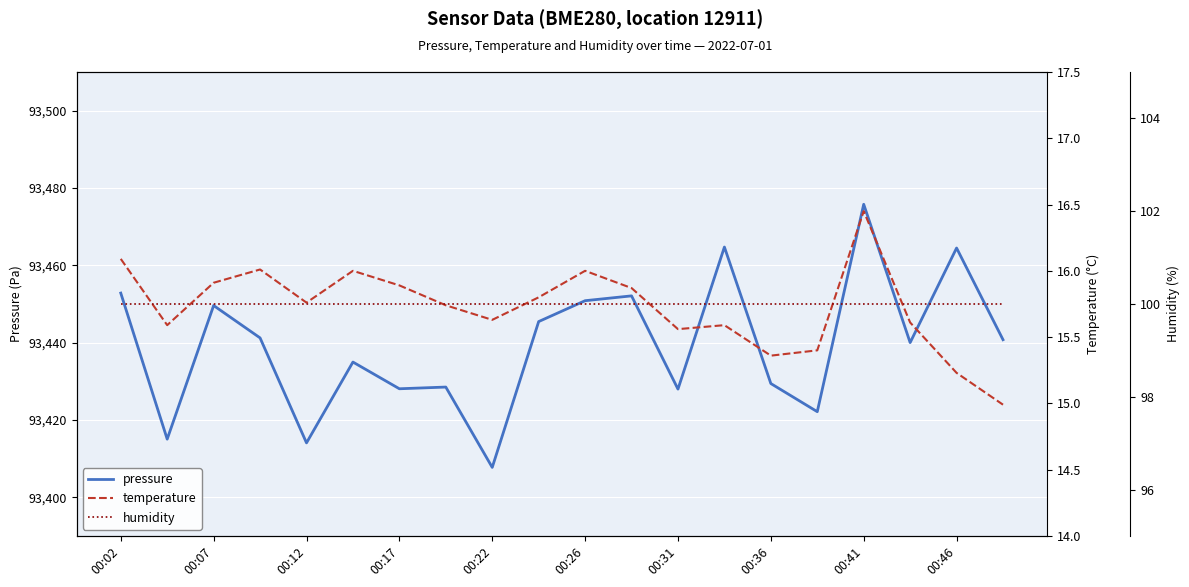

What is the maximum value for pressure?

93475.8